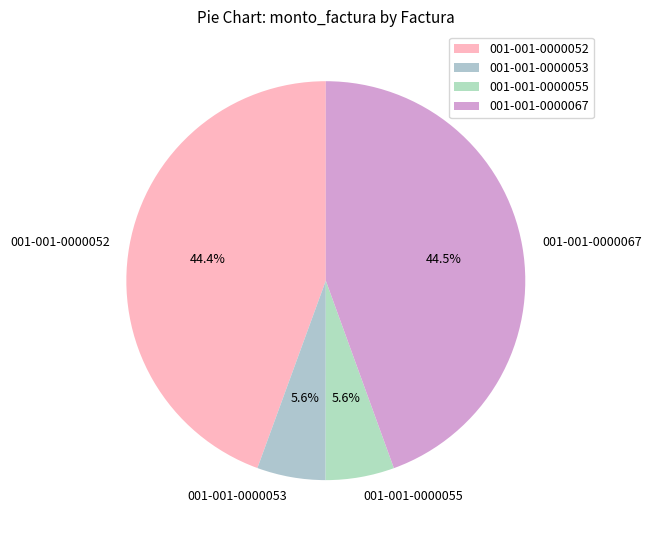

How much of the chart is everything except 001-001-0000052?

55.6%